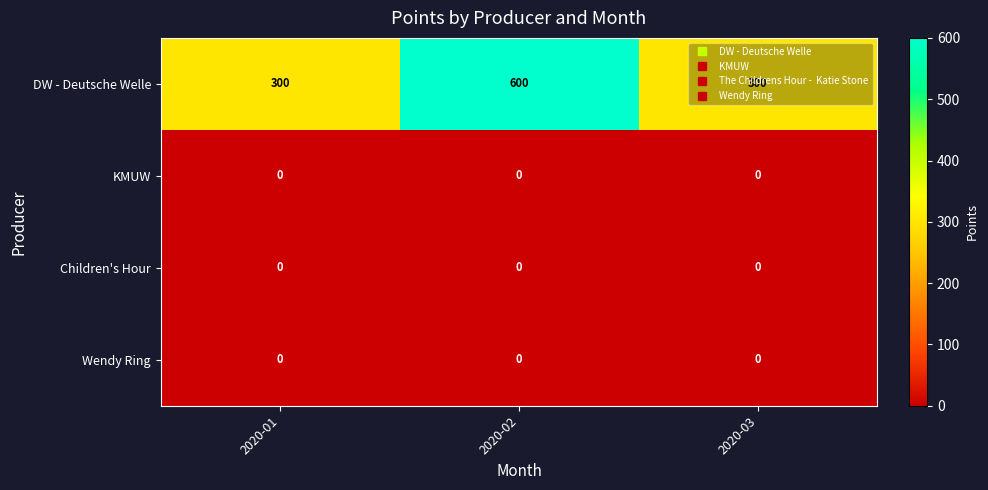

Count the number of data series in this chart.

4